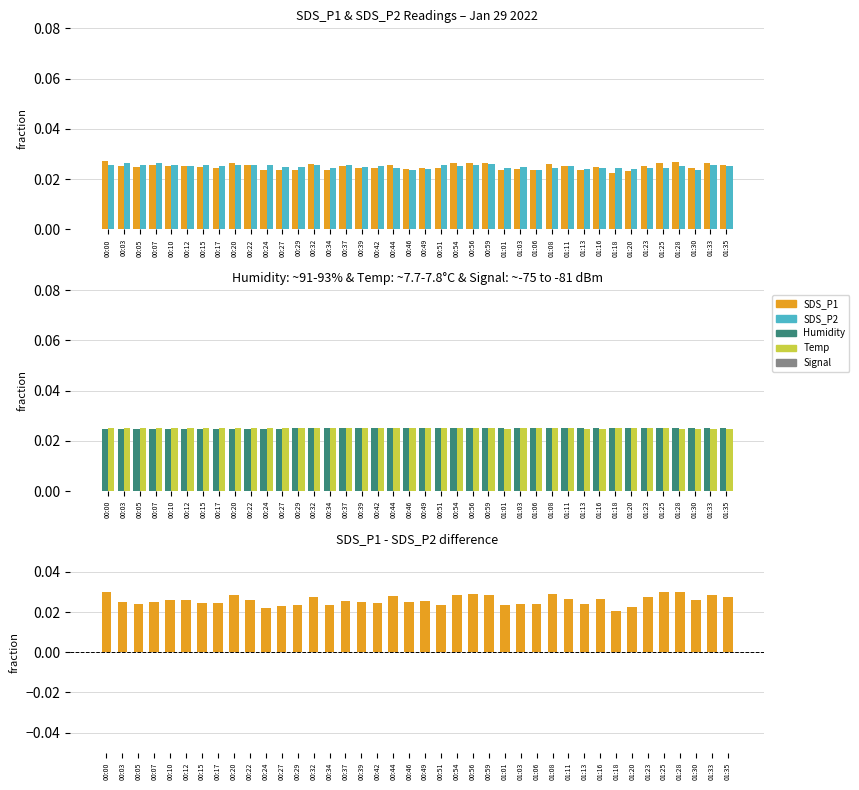

What is the label of the 34th bar from the right?

00:15